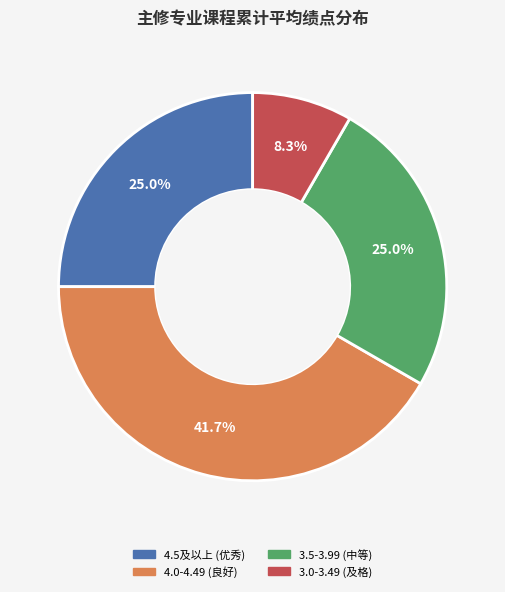

Is there any slice that represents more than half of the pie?

No